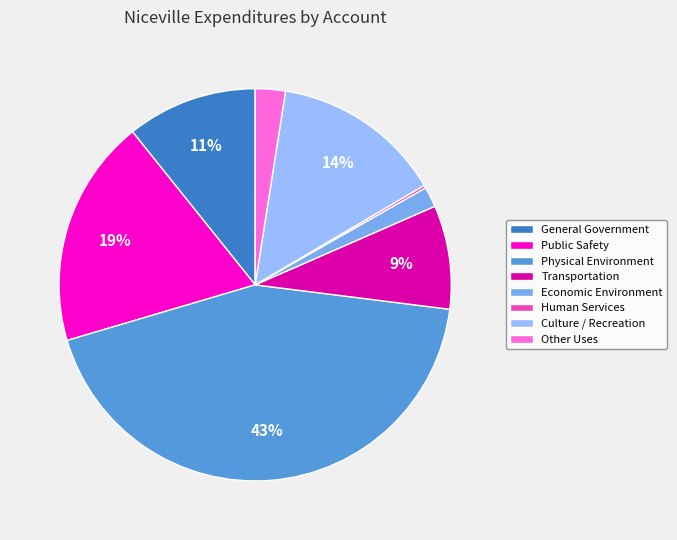

Which category has the biggest portion of the pie?

Physical Environment